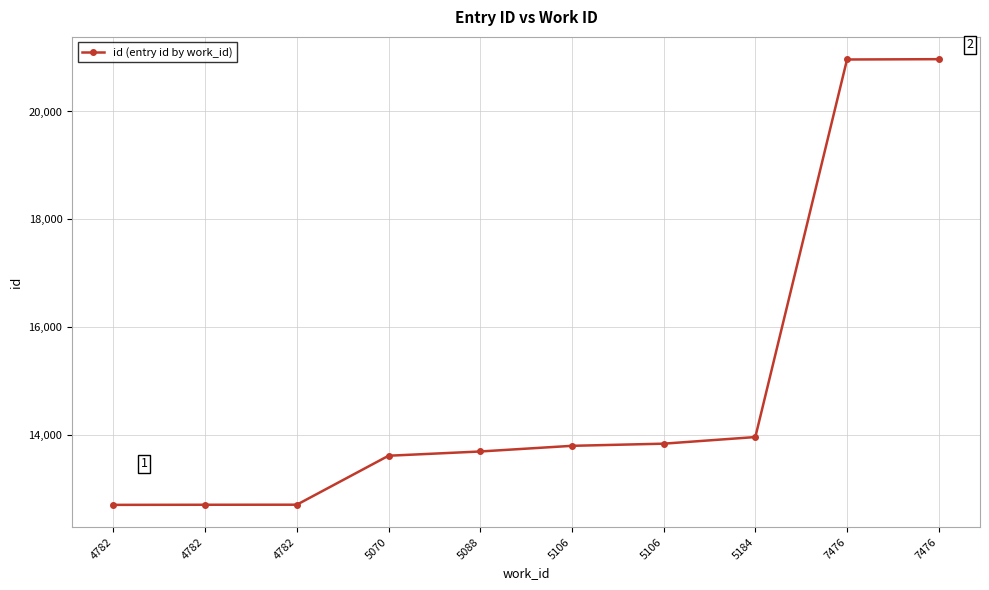

The value at 5088 is 21925. True or false?

False